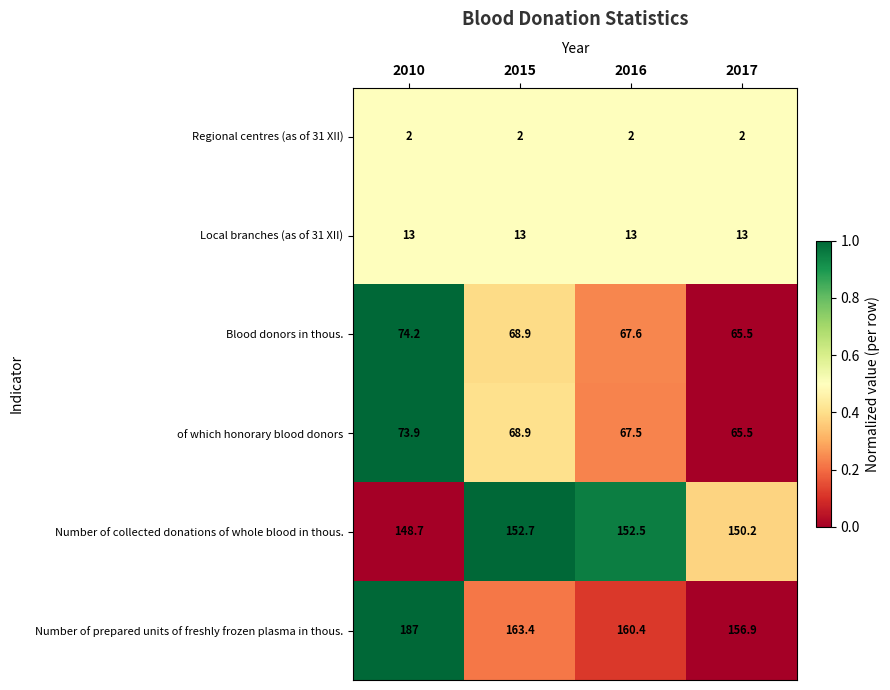

Reading left to right, list all the values displayed in this chart.

Regional centres (as of 31 XII): 2010=2.0	2015=2.0	2016=2.0	2017=2.0
Local branches (as of 31 XII): 2010=13.0	2015=13.0	2016=13.0	2017=13.0
Blood donors in thous.: 2010=74.2	2015=68.9	2016=67.6	2017=65.5
of which honorary blood donors: 2010=73.9	2015=68.9	2016=67.5	2017=65.5
Number of collected donations of whole blood in thous.: 2010=148.7	2015=152.7	2016=152.5	2017=150.2
Number of prepared units of freshly frozen plasma in thous.: 2010=187.0	2015=163.4	2016=160.4	2017=156.9